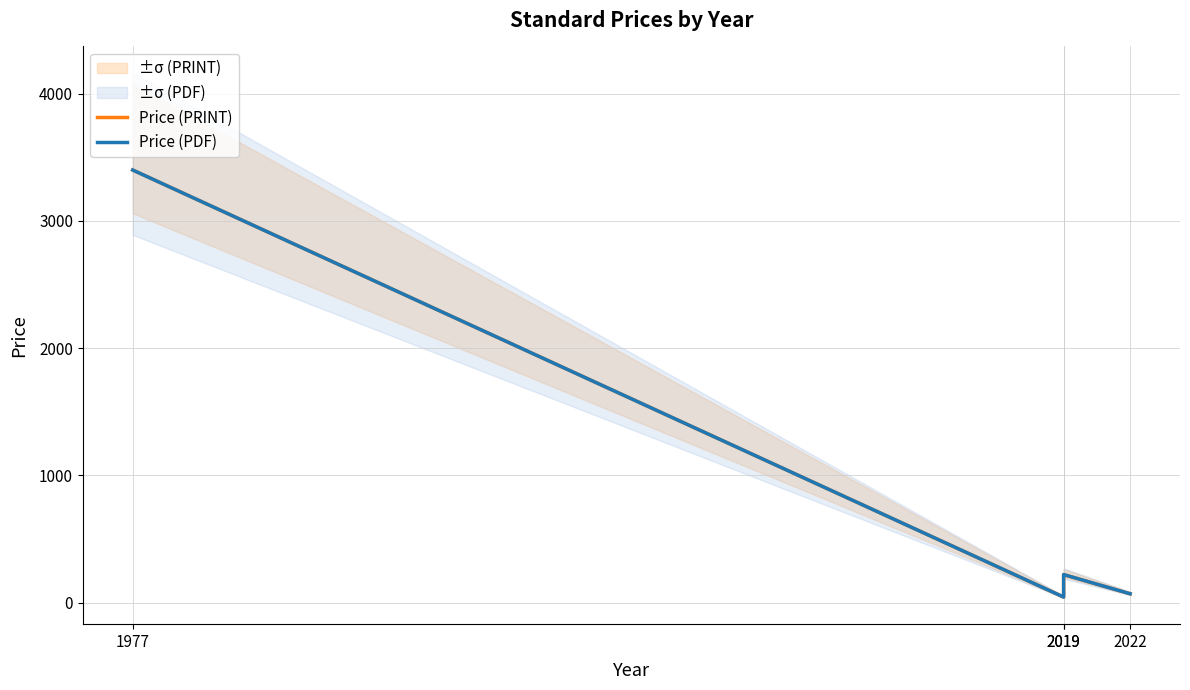

Where does the Price (PRINT) series first go above 220?

1977